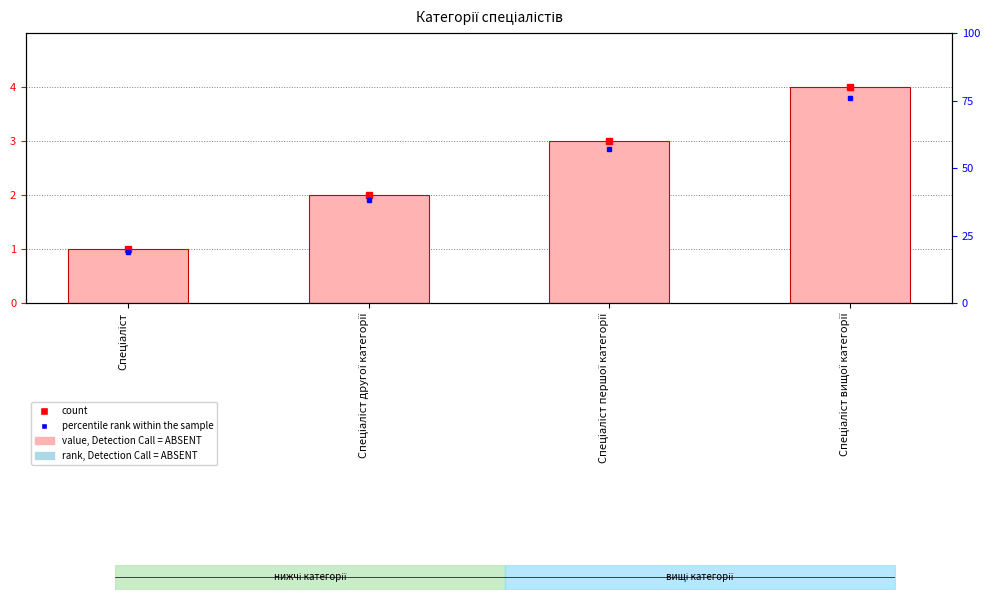

List the labels in order of value, largest first.

Спеціаліст вищої категорії, Спеціаліст першої категорії, Спеціаліст другої категорії, Спеціаліст